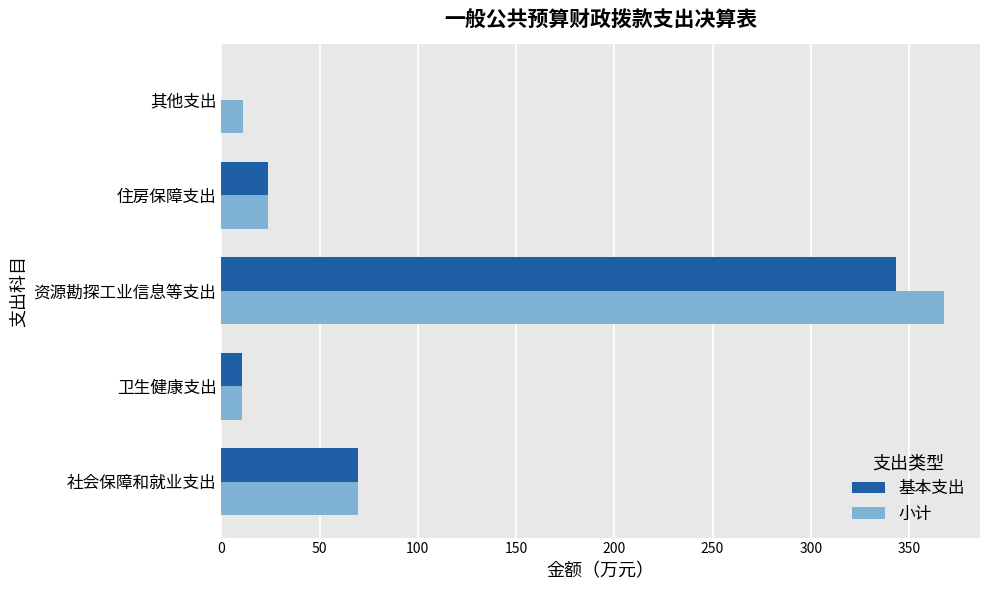

The 小计 series shows 69.8 at 社会保障和就业支出. True or false?

True